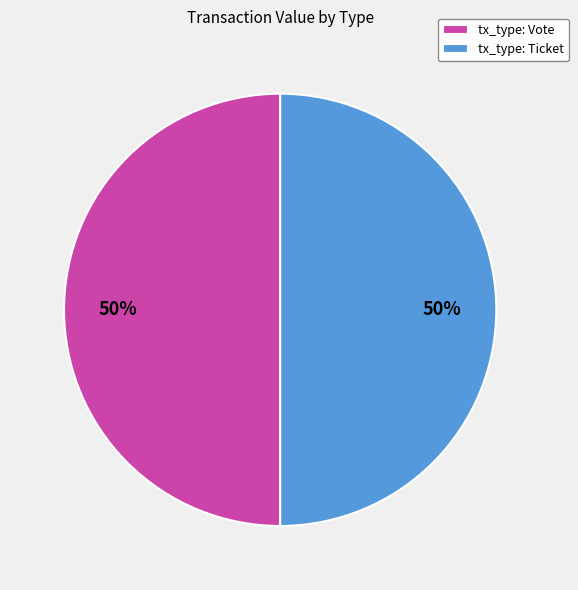

To the nearest percent, what percentage of the pie is tx_type: Ticket?

50%